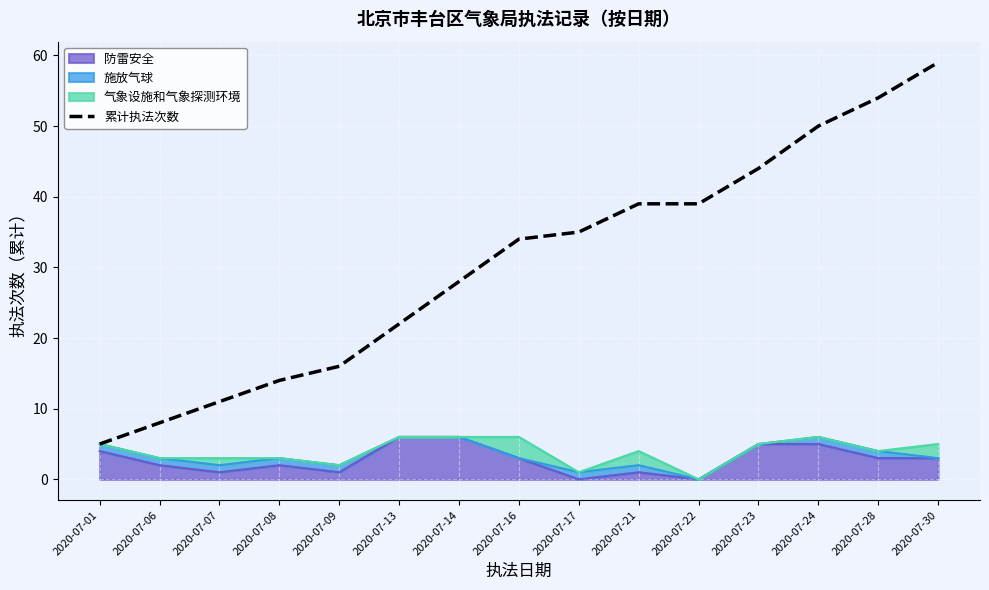

Is it true that the value at 2020-07-28 is 32?

False